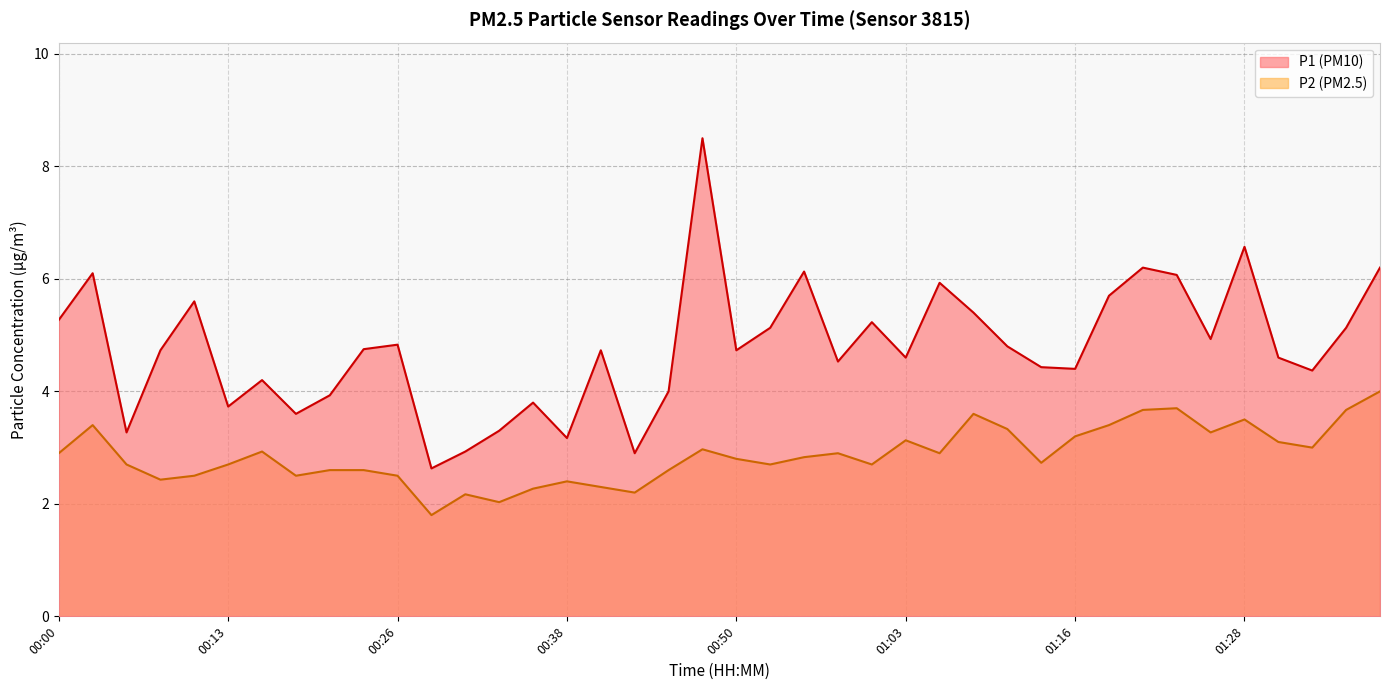

At which category is the sum across all series the highest?

00:48